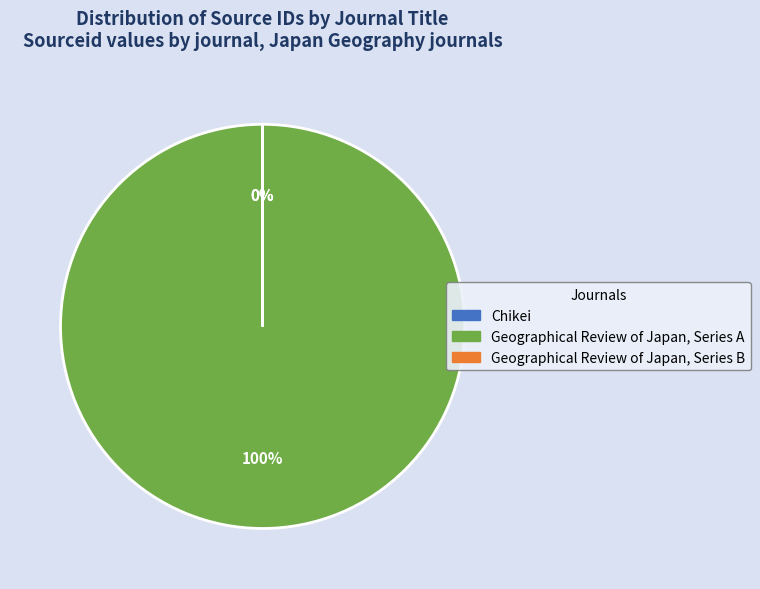

To the nearest percent, what percentage of the pie is Geographical Review of Japan, Series A?

100%